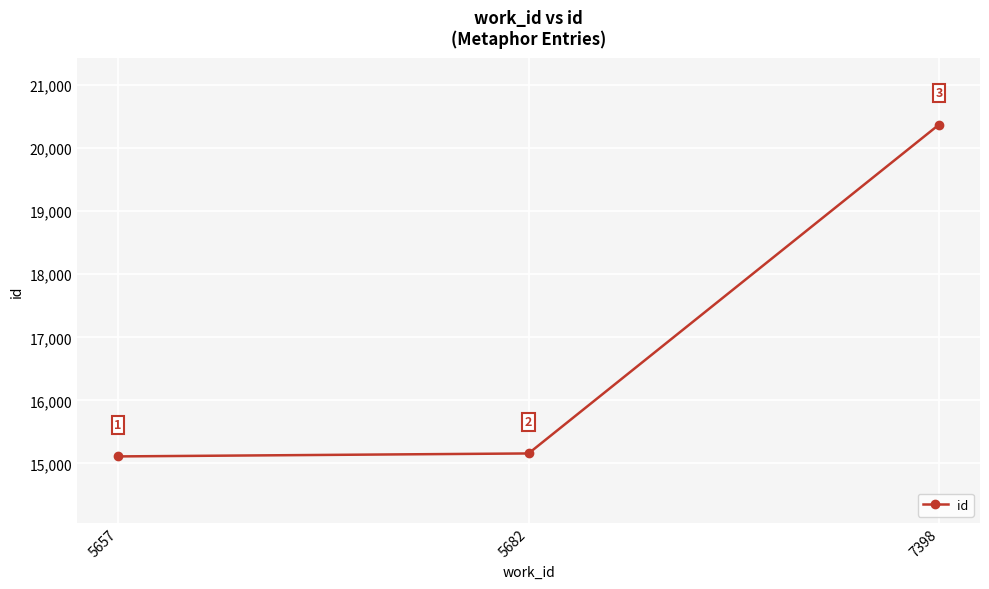

Where is the data nearest to the value 17742?

5682